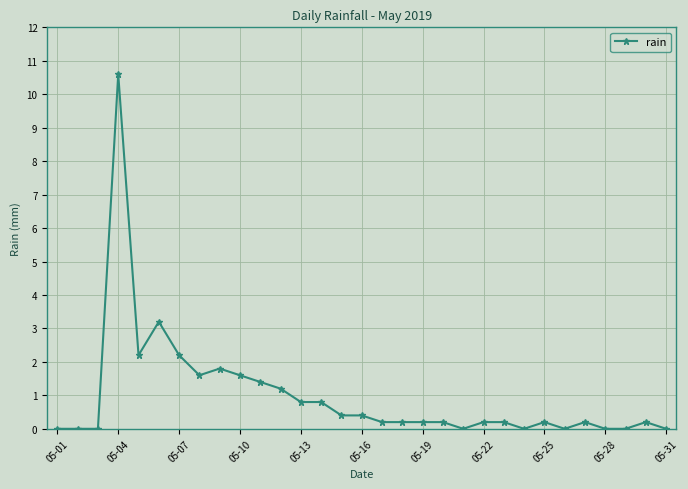

How many lines are shown in the chart?

1